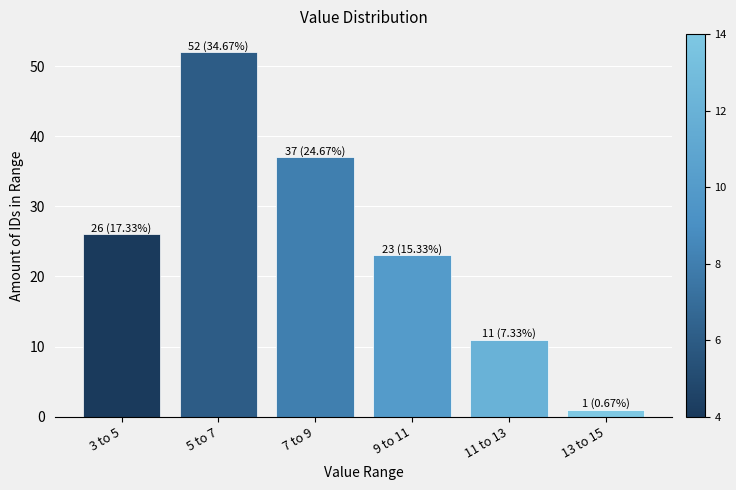

Reading left to right, what are all the values shown in this chart?

3 to 5=26	5 to 7=52	7 to 9=37	9 to 11=23	11 to 13=11	13 to 15=1